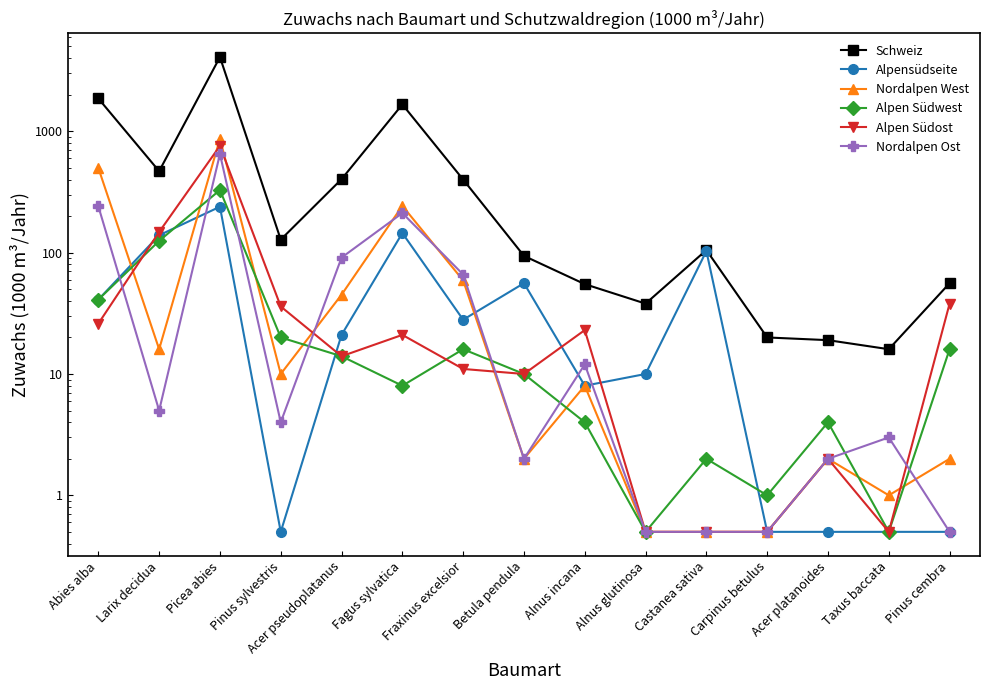

How many values in the Alpen Südwest series exceed 10?

7